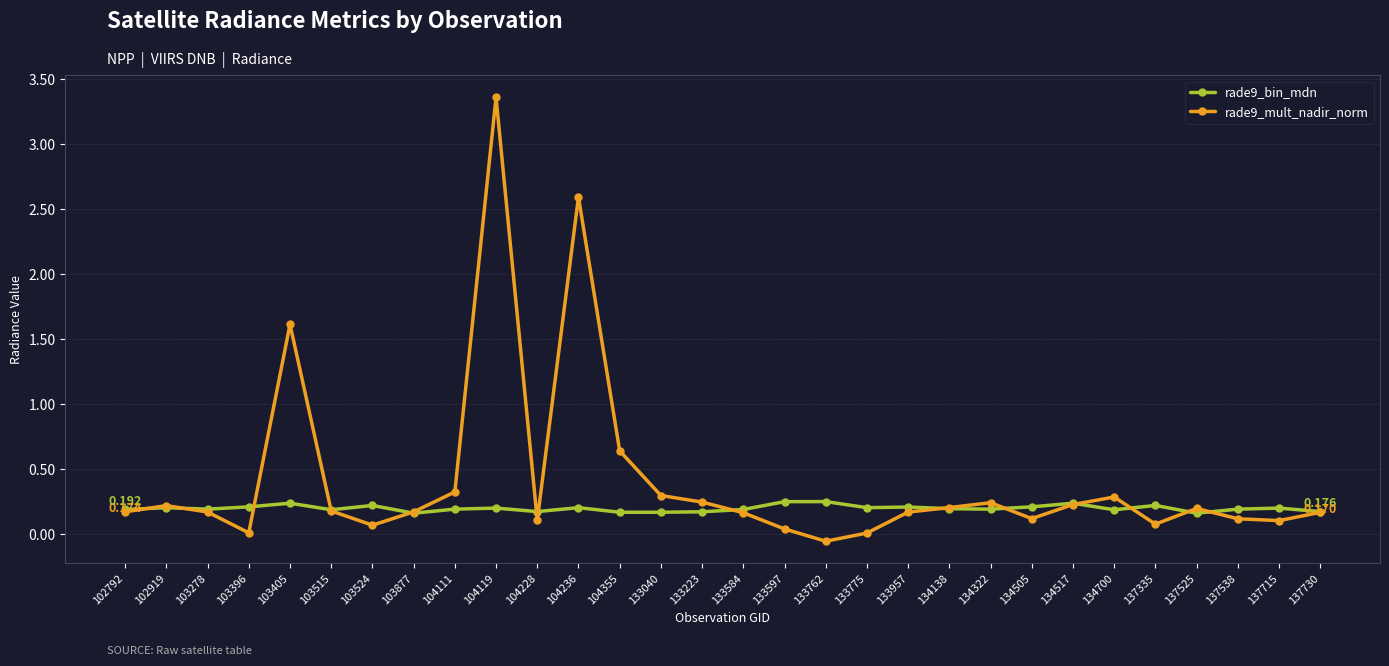

At which category does the chart reach its minimum across all series?

133762